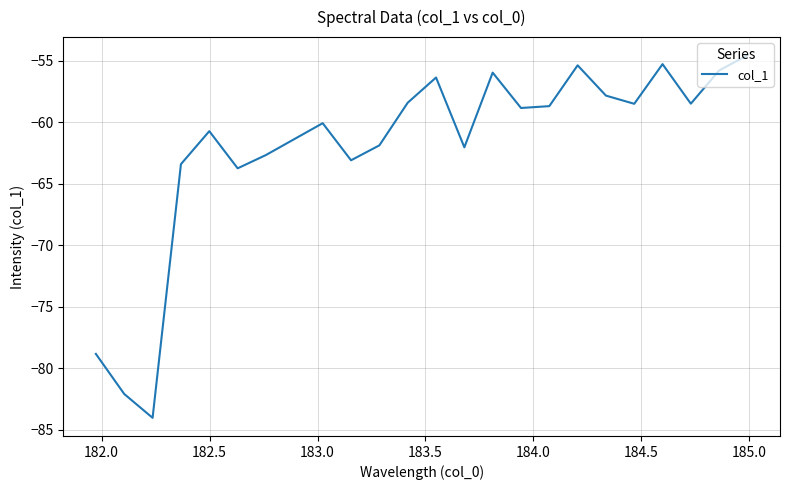

What is the average value?

-62.0